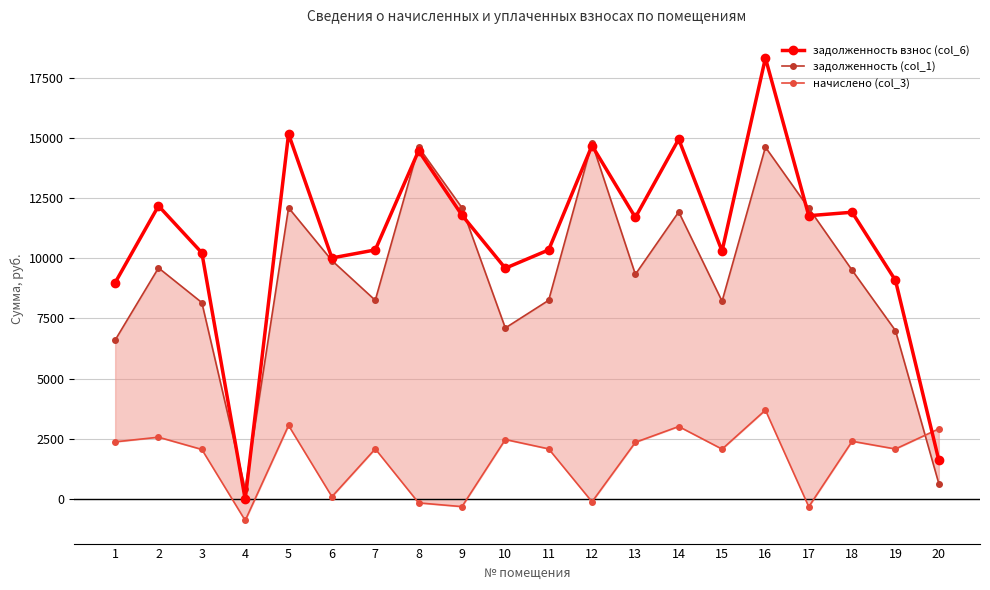

What is the maximum value shown in the chart?

18309.7